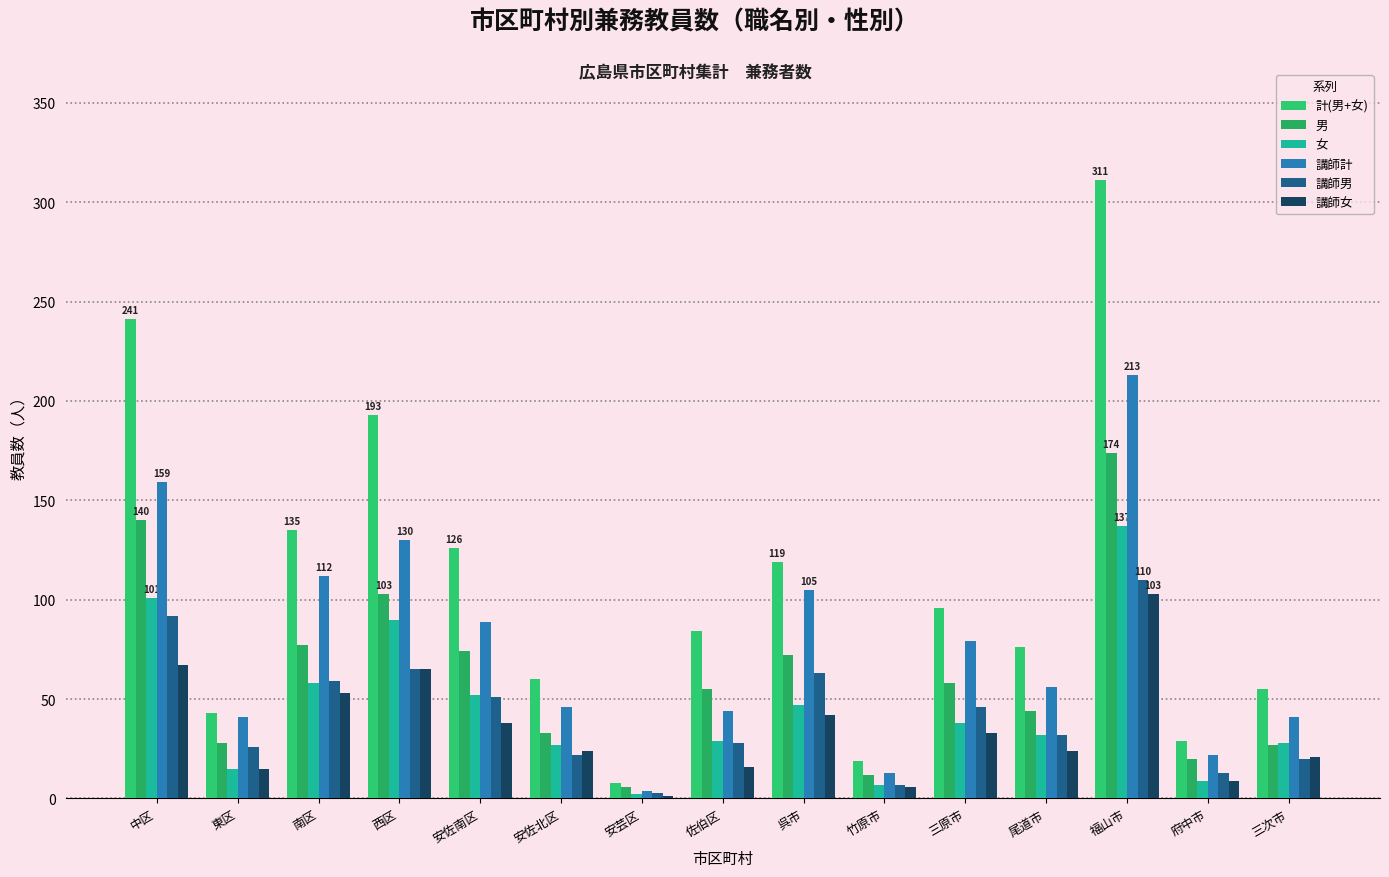

Is it true that 女 equals 38 at 三原市?

True